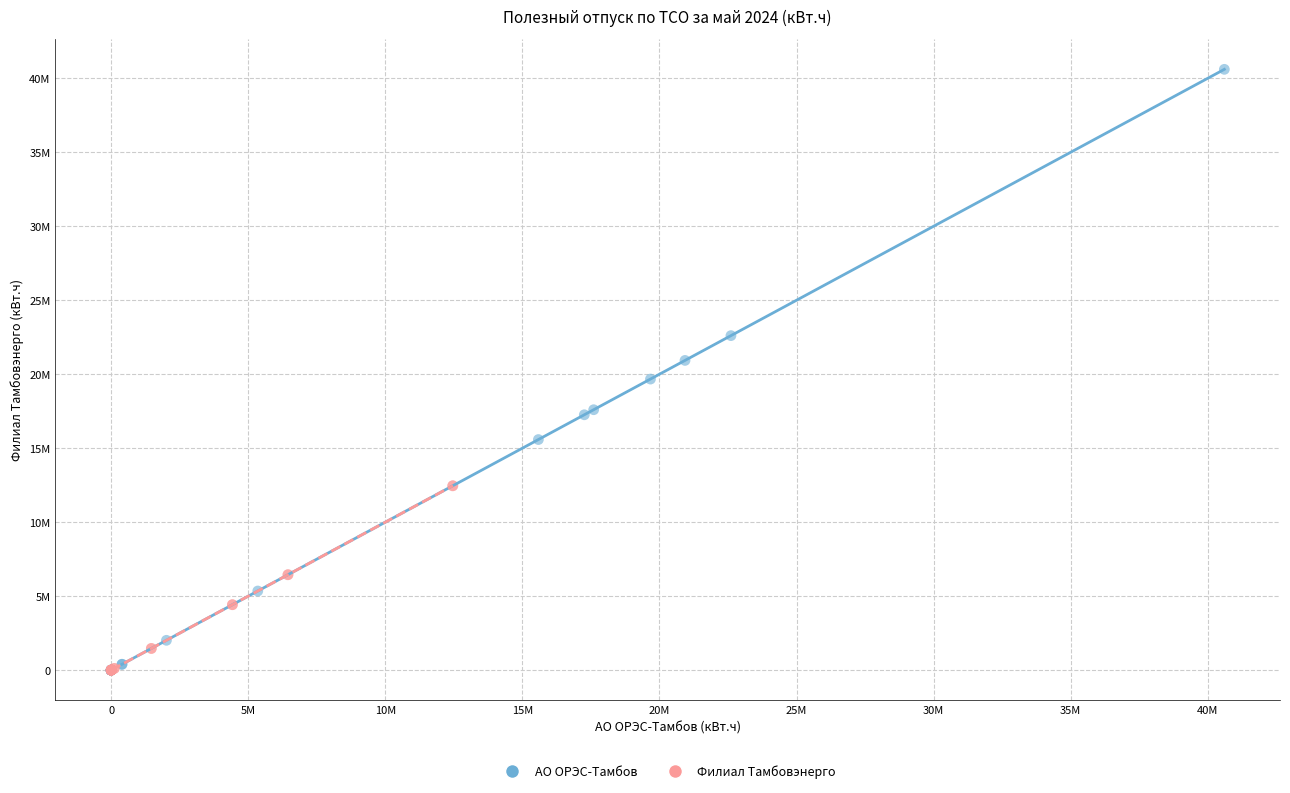

What are all the series names shown in the legend?

АО ОРЭС-Тамбов, Филиал Тамбовэнерго